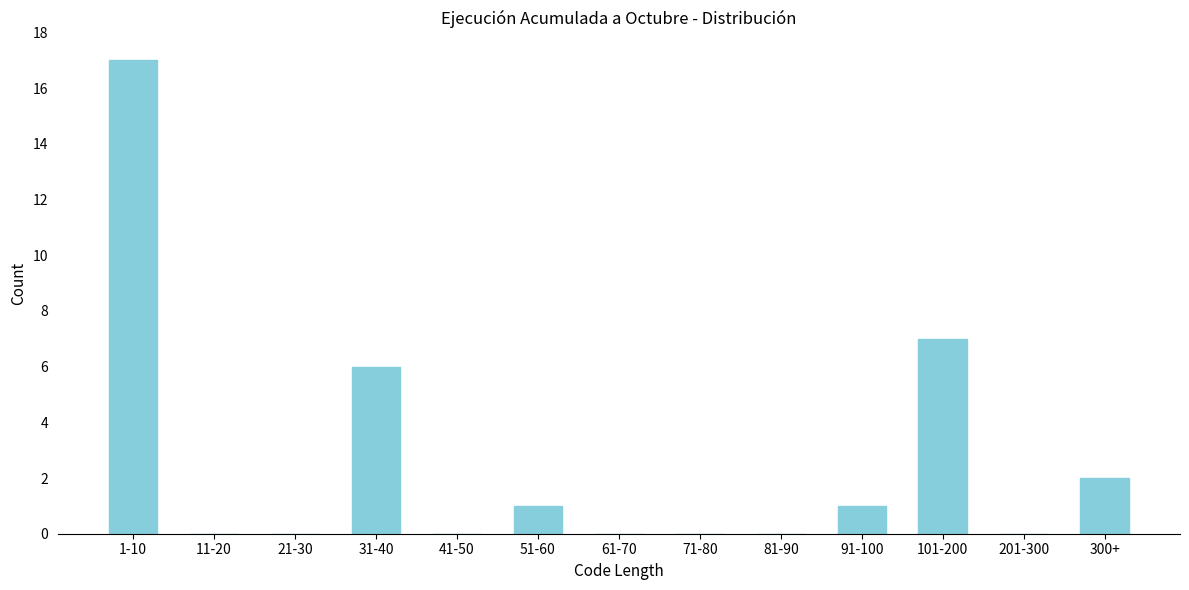

Reading left to right, extract all data points from this chart.

1-10=17	11-20=0	21-30=0	31-40=6	41-50=0	51-60=1	61-70=0	71-80=0	81-90=0	91-100=1	101-200=7	201-300=0	300+=2